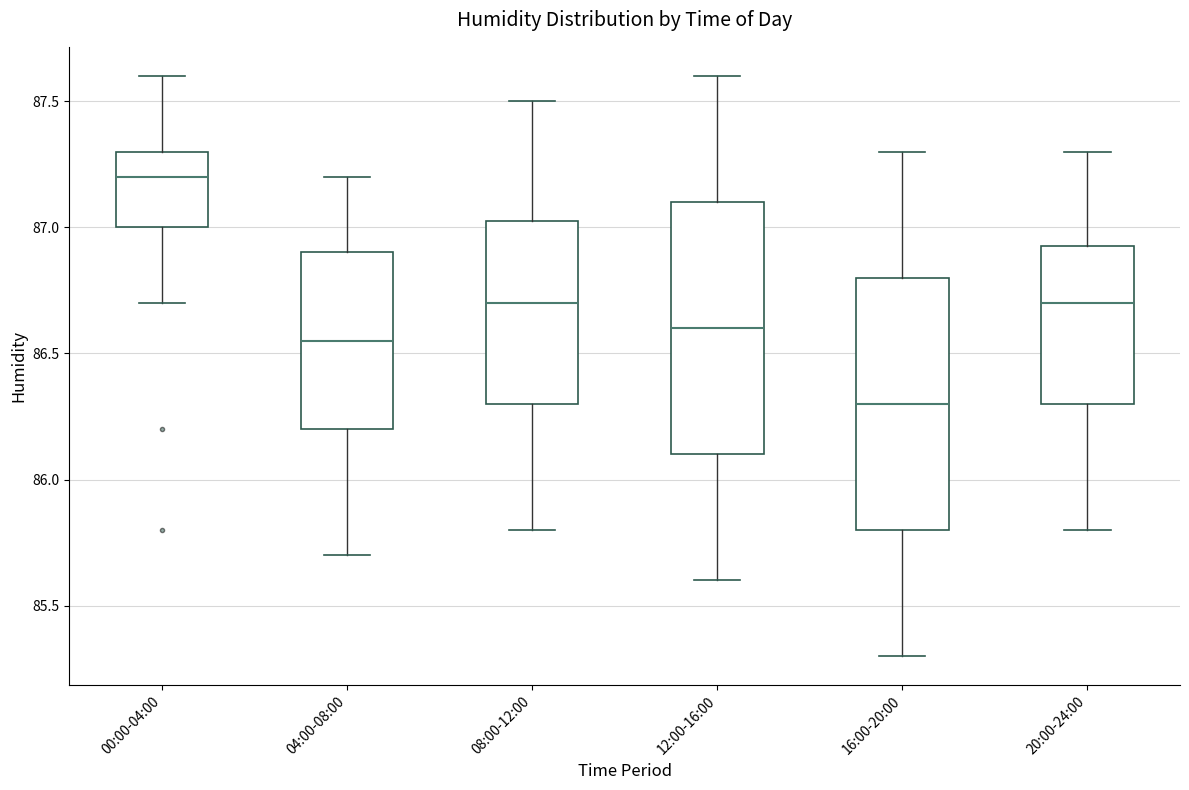

Where is the lower edge of the box for 00:00-04:00 on the y-axis? The values are not printed on the chart, so give them approximately, as read against the axis.

87.00